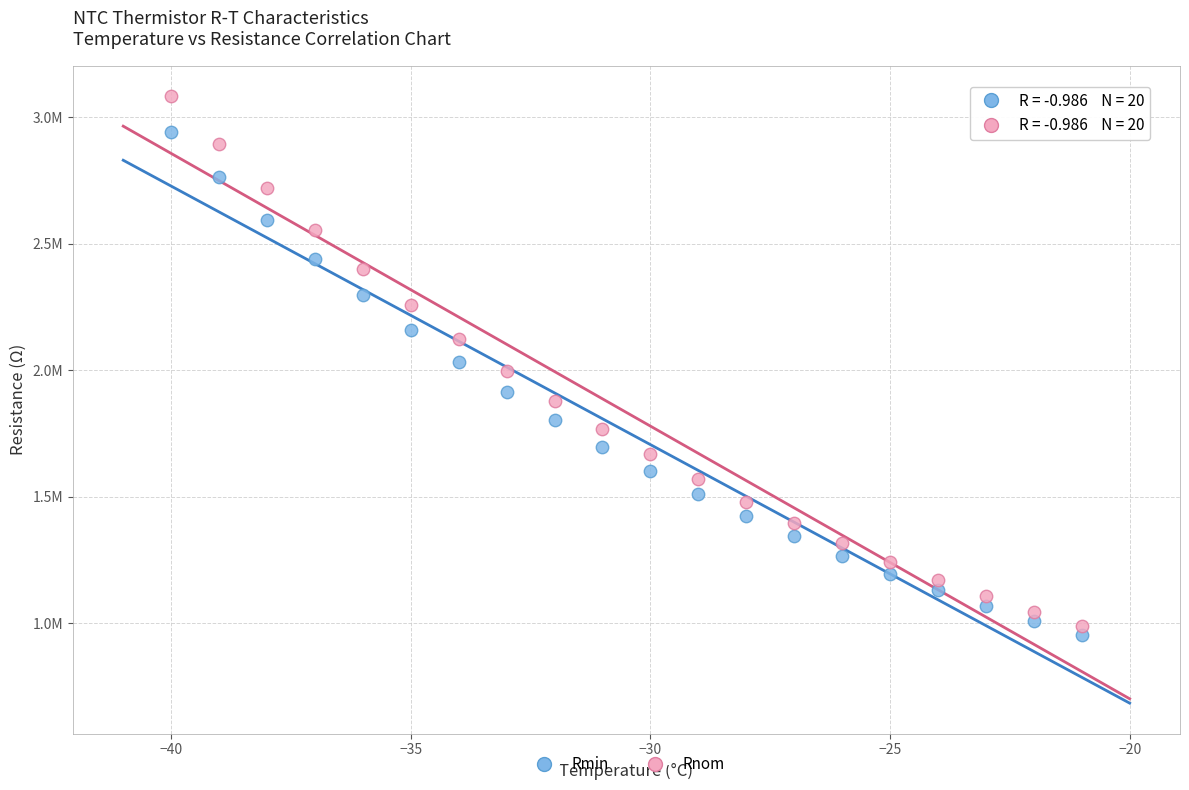

Which series contains the highest Y value?

Rnom